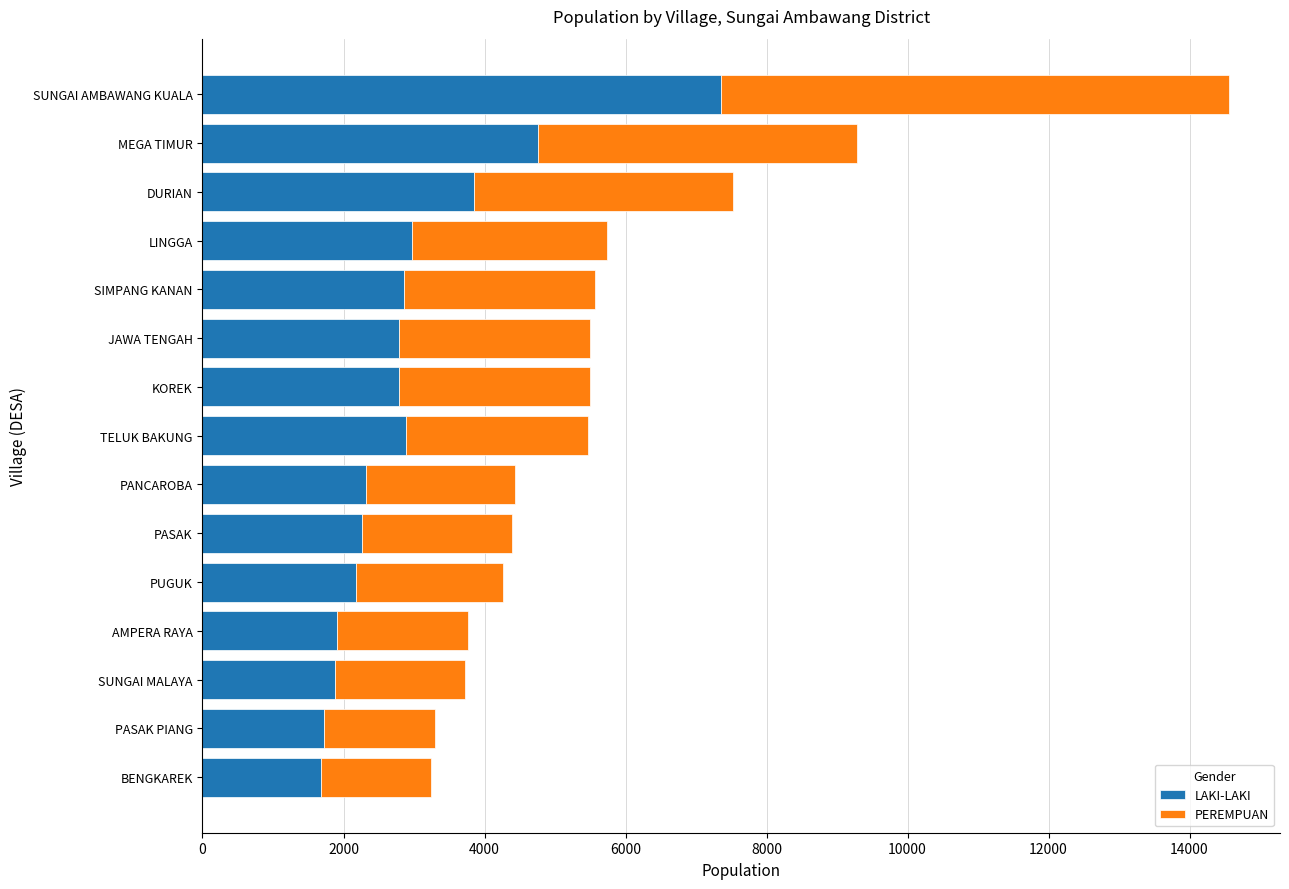

What is the sum of the LAKI-LAKI values at MEGA TIMUR and LINGGA?

7726